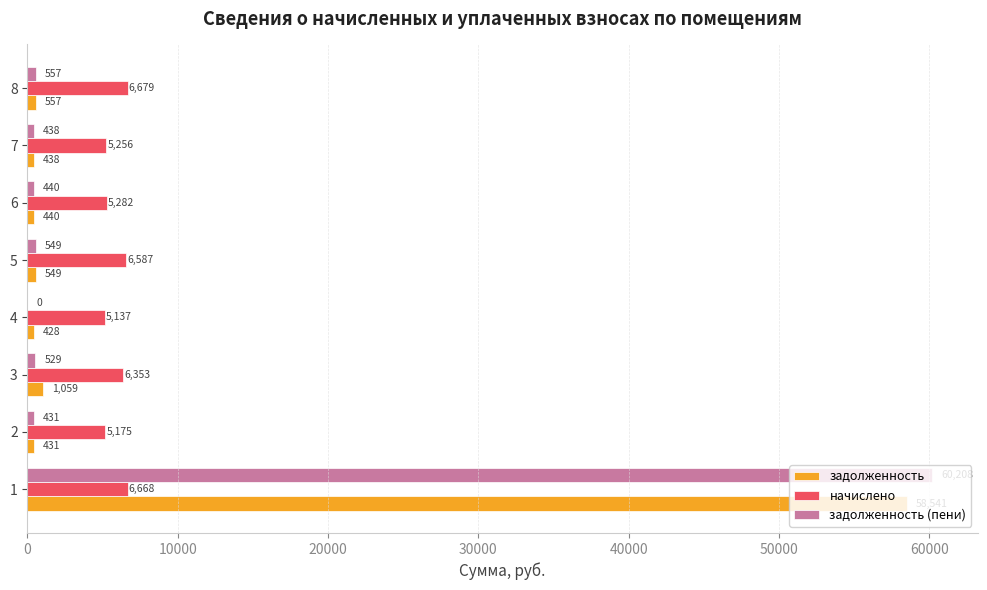

Which series has the largest total across all categories?

задолженность (пени)